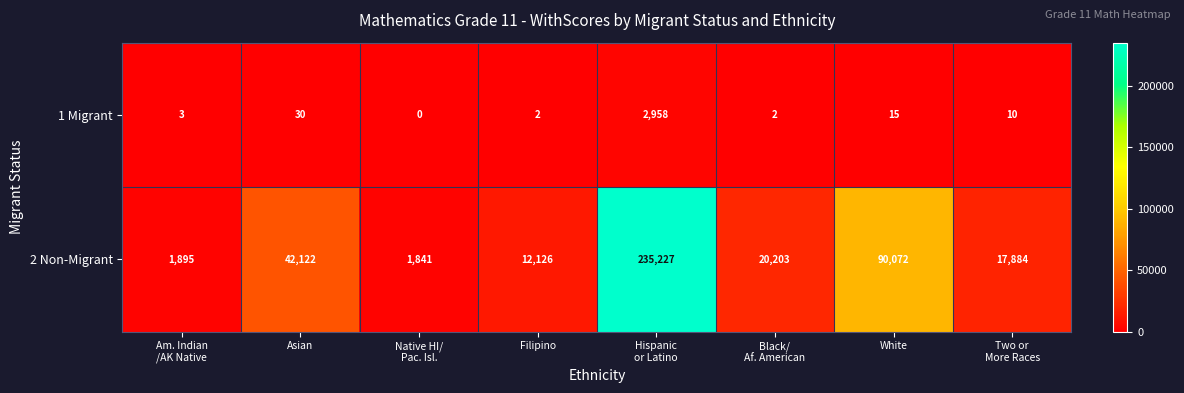

How many categories are shown in the chart?

8